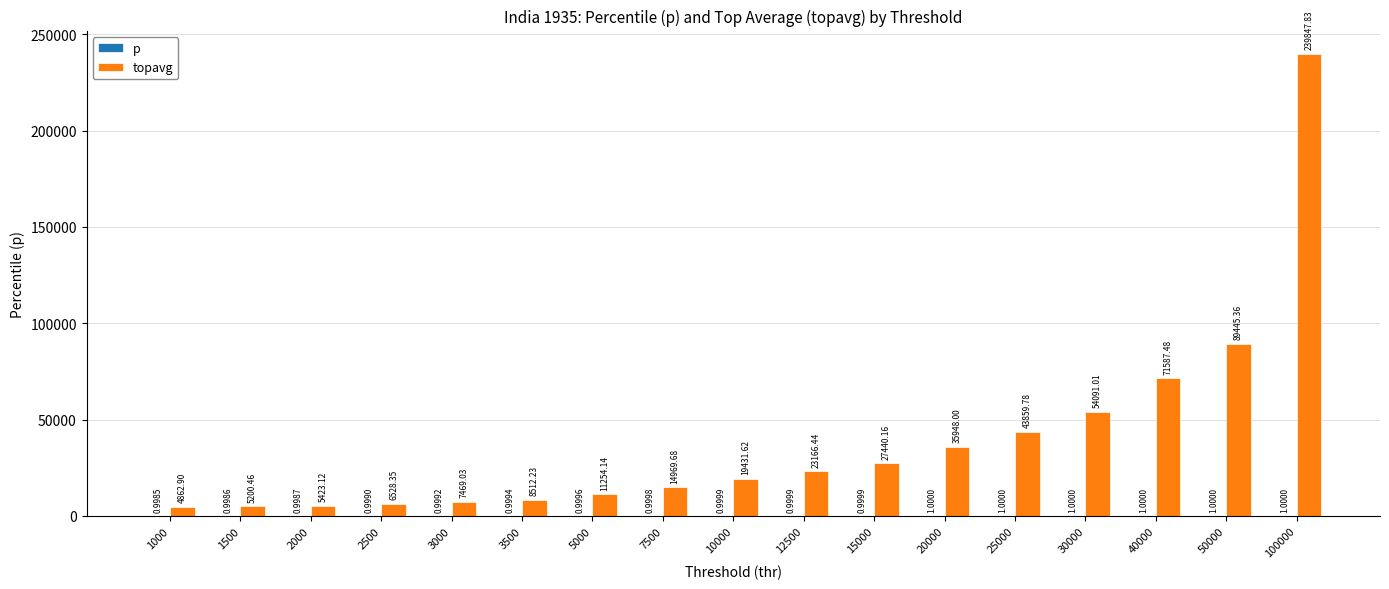

At which category is the sum across all series the highest?

100000